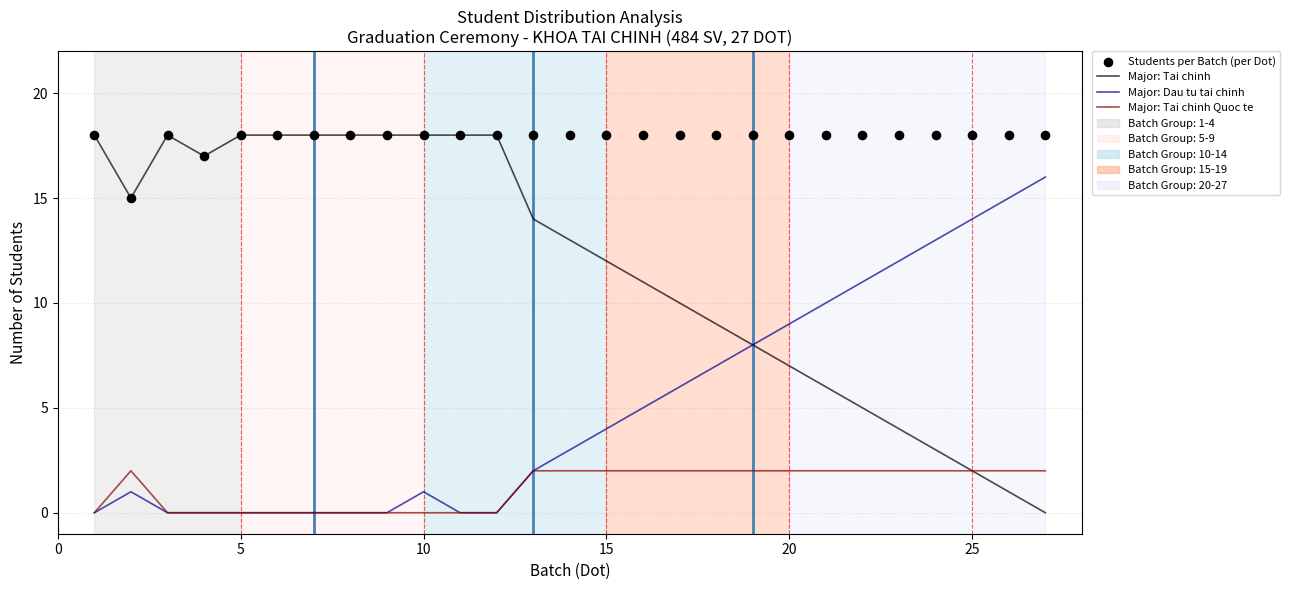

At how many categories does at least one series exceed 2?

27